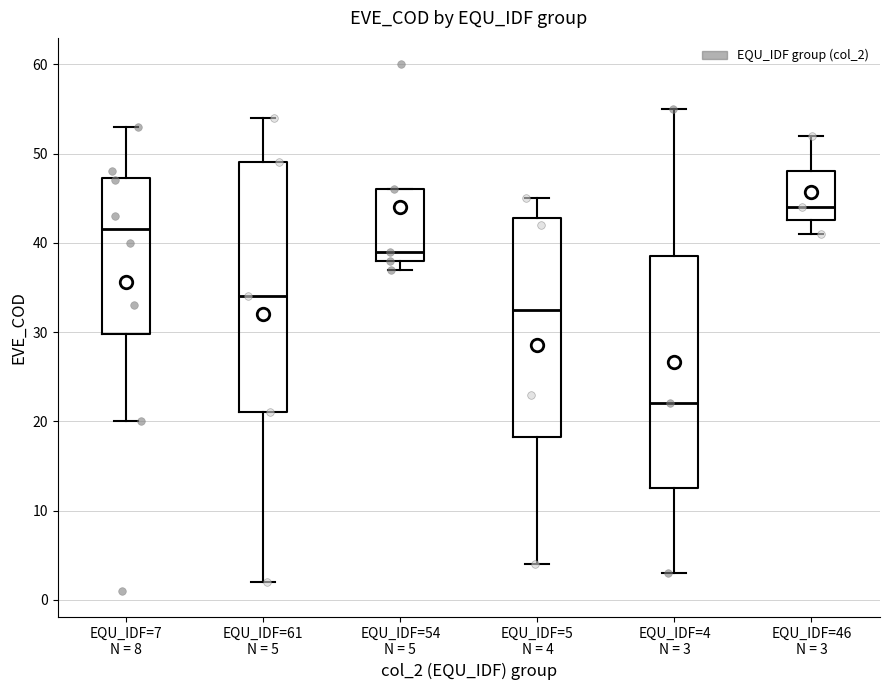

Reading left to right, transcribe this box plot: for each box, give where its median line is, the range the box spans, and where its two whiskers end, as read against the y-axis. The values are not printed on the chart, so give them approximately, as read against the axis.

EQU_IDF=7 N = 8: median 42, box 30 to 47, whiskers 20 to 53
EQU_IDF=61 N = 5: median 34, box 21 to 49, whiskers 2 to 54
EQU_IDF=54 N = 5: median 39, box 38 to 46, whiskers 37 to 46
EQU_IDF=5 N = 4: median 33, box 18 to 43, whiskers 4 to 45
EQU_IDF=4 N = 3: median 22, box 13 to 39, whiskers 3 to 55
EQU_IDF=46 N = 3: median 44, box 43 to 48, whiskers 41 to 52